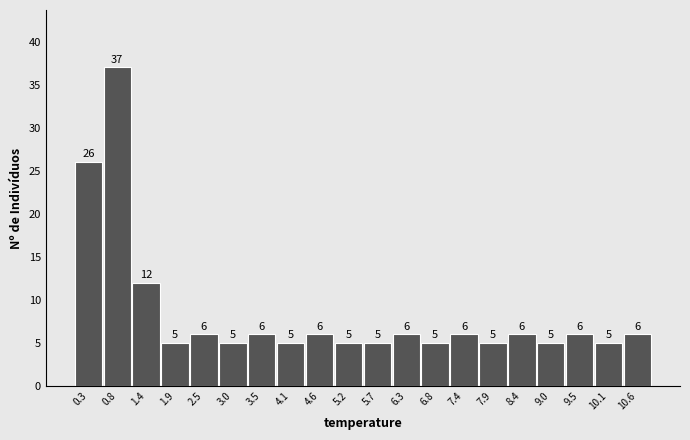

What is the height of the bar covering 4.9 to 5.5 on the x-axis? The bar edges are not printed on the chart, so give them approximately, as read against the axis.

5